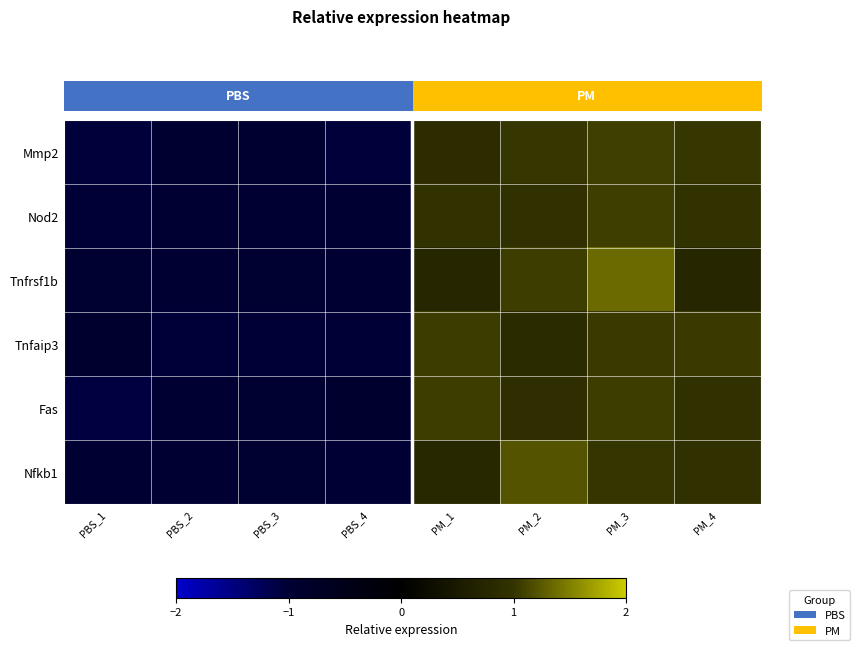

What is the total value across all series at PBS_4?

-6.0